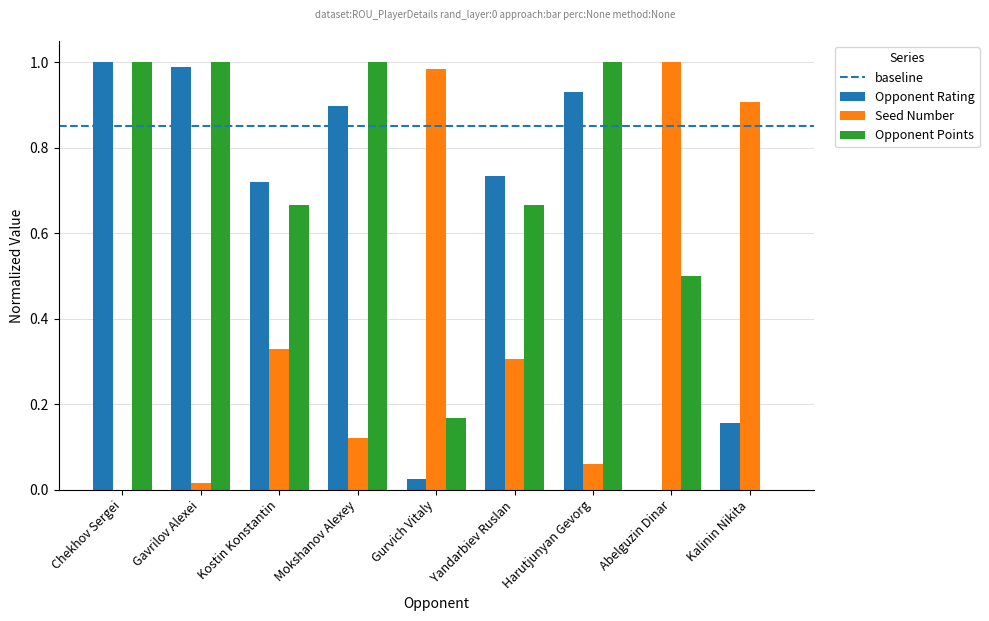

Is the value of Opponent Rating at Gurvich Vitaly greater than the value of Opponent Points at Gurvich Vitaly?

No